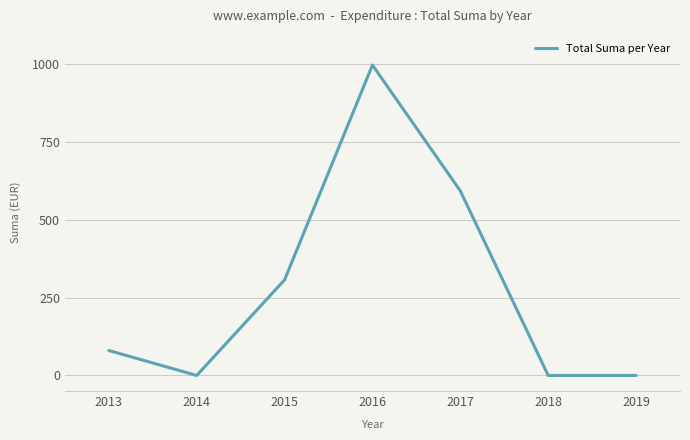

Where is the data nearest to the value 497?

2017